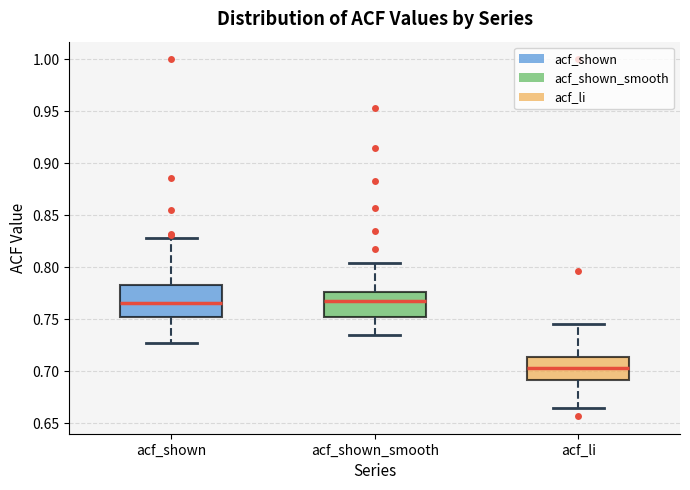

Where is the lower edge of the box for acf_shown on the y-axis? The values are not printed on the chart, so give them approximately, as read against the axis.

0.755